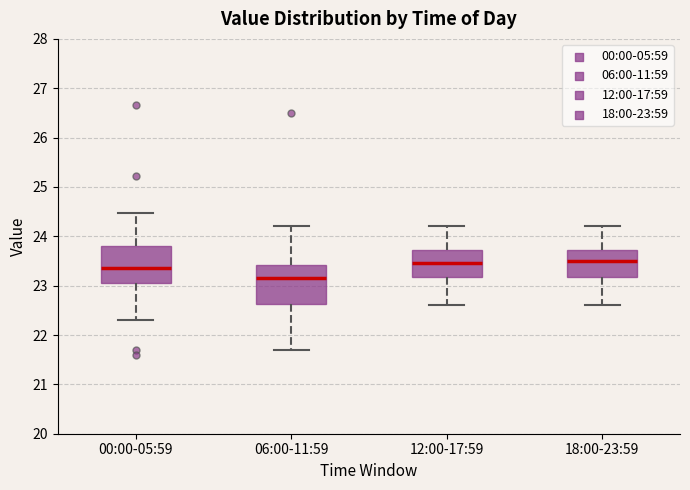

Where does the median line of the box for 12:00-17:59 sit on the y-axis? The values are not printed on the chart, so give them approximately, as read against the axis.

23.5